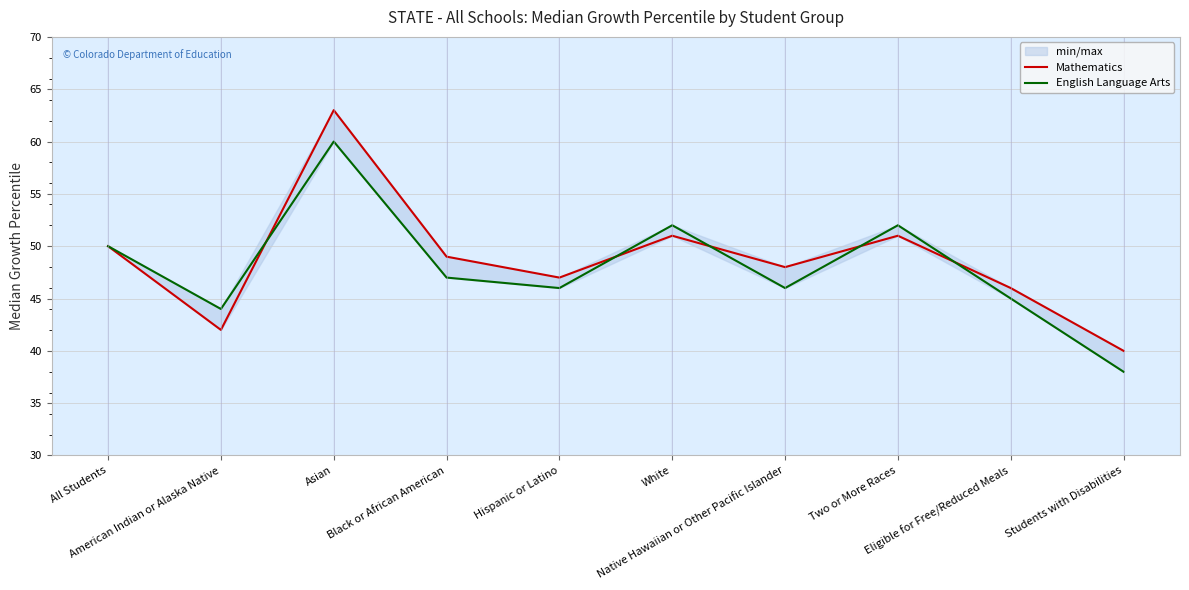

What is the approximate value of Mathematics at Hispanic or Latino, to the nearest 10?

50